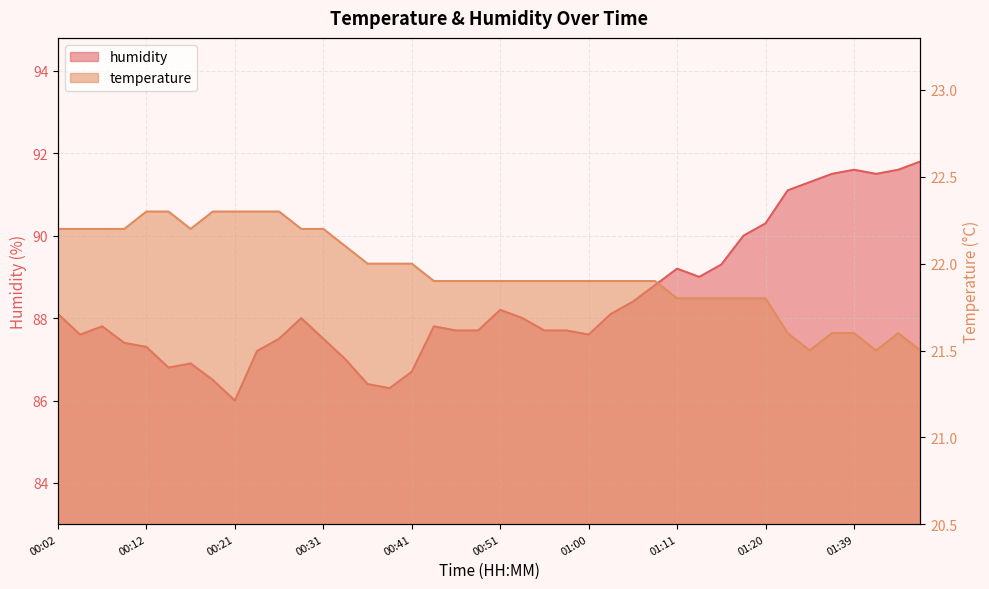

Which has a higher value, 01:05 or 00:43?

01:05